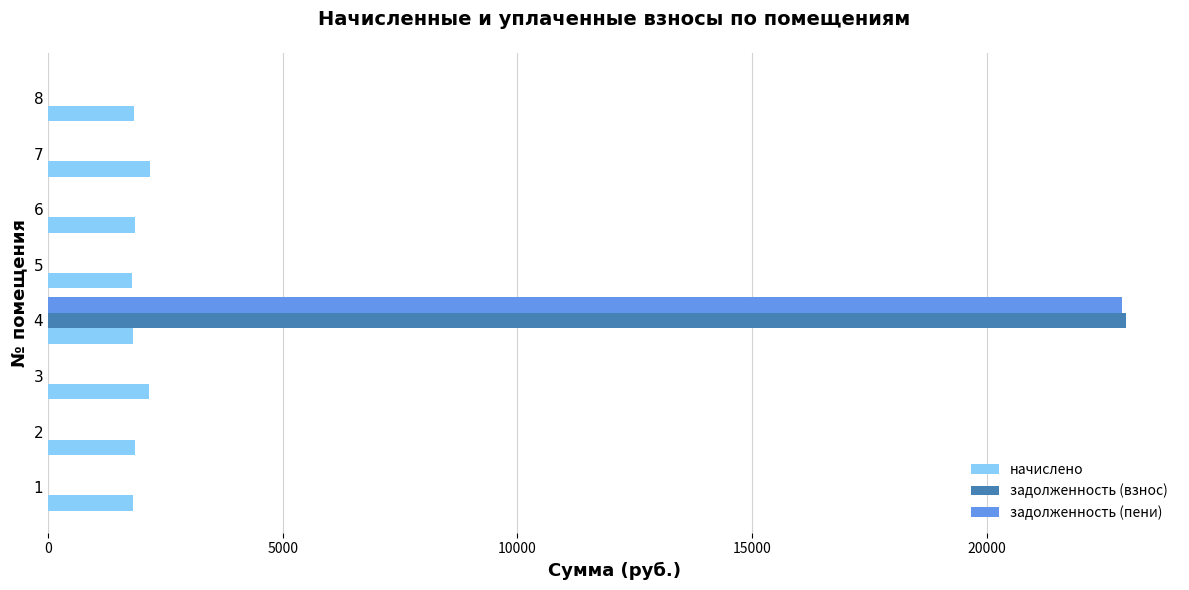

At which category is the sum across all series the highest?

4